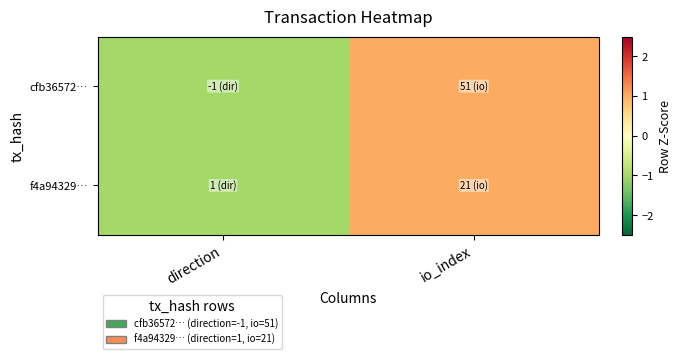

Which series changed the most between direction and io_index?

cfb36572…